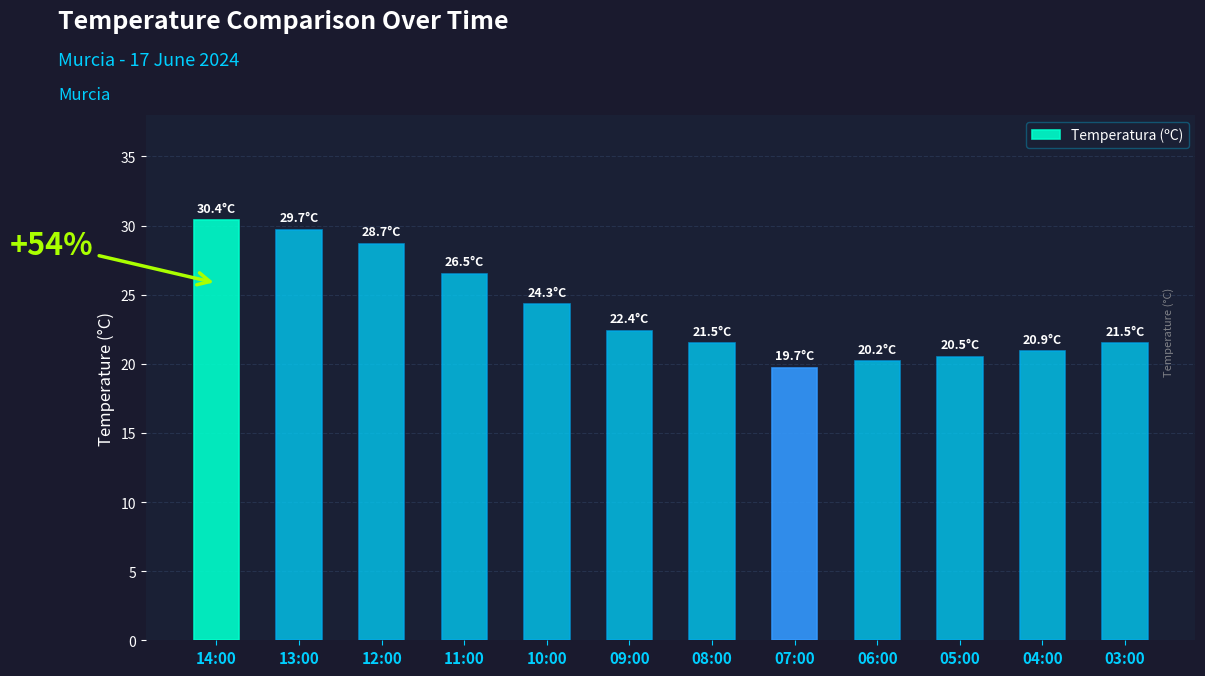

Approximately how many times larger is the value at 05:00 compared to 06:00?

1.0